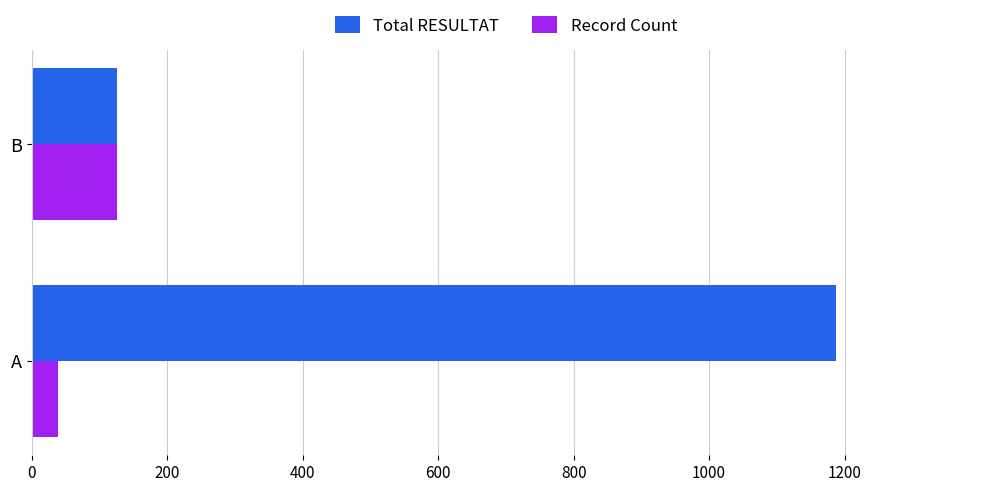

What is the difference between the maximum and minimum values in the Total RESULTAT series?

1061